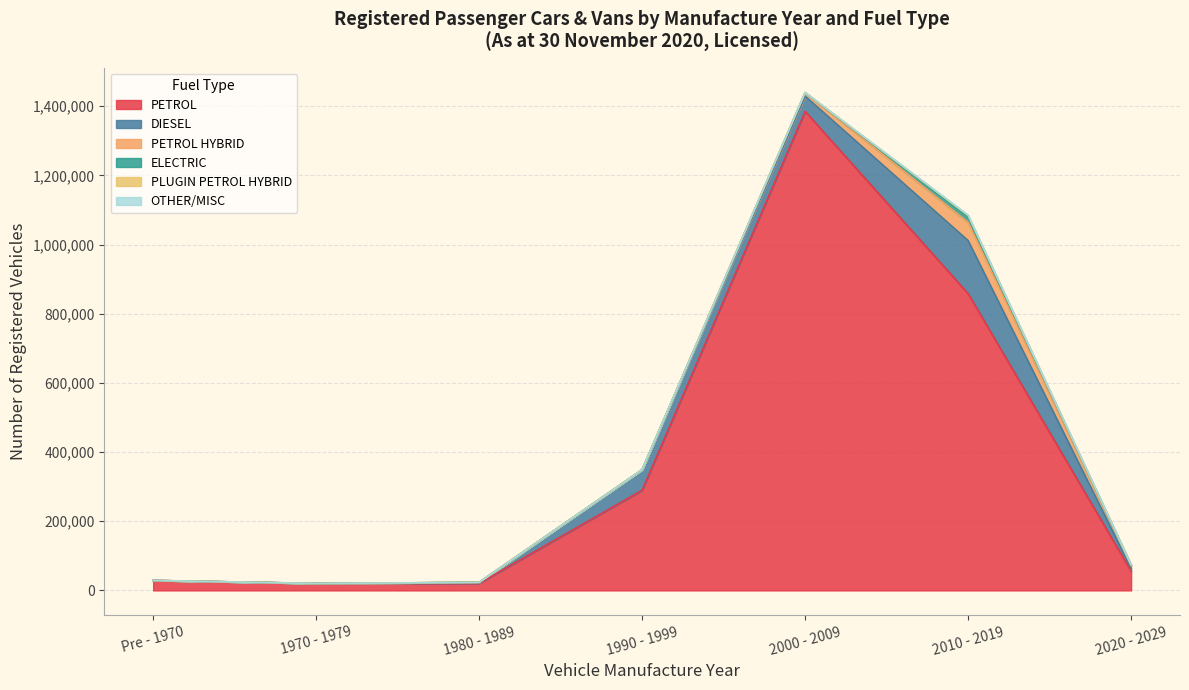

After their last crossing, which series has the higher values: 2000 - 2009 or 2010 - 2019?

2010 - 2019